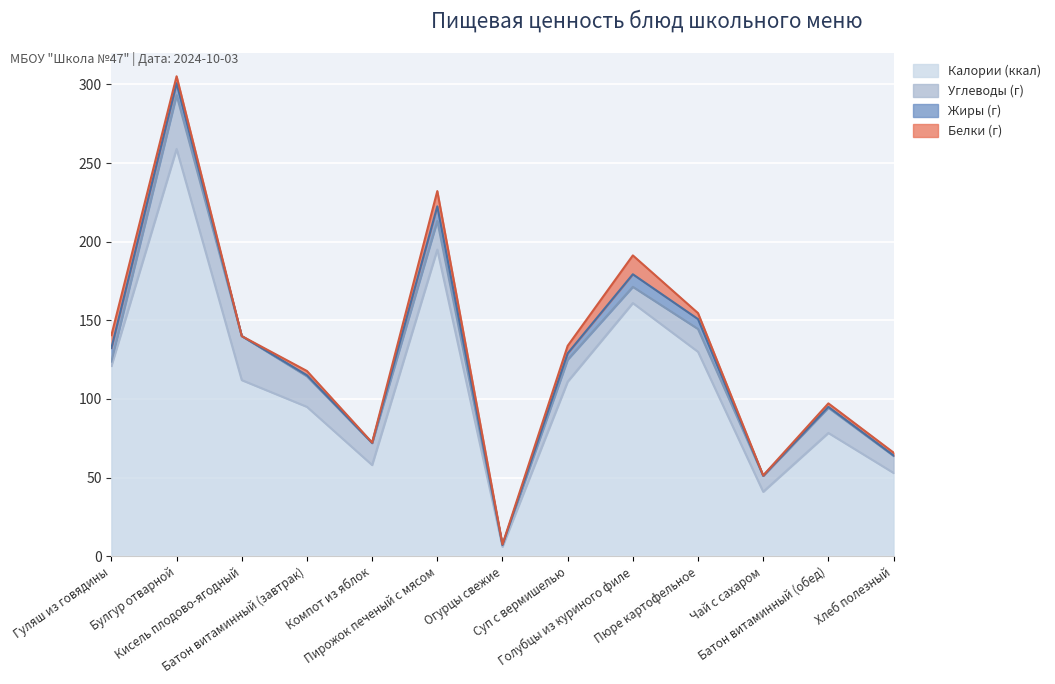

How many lines are shown in the chart?

4